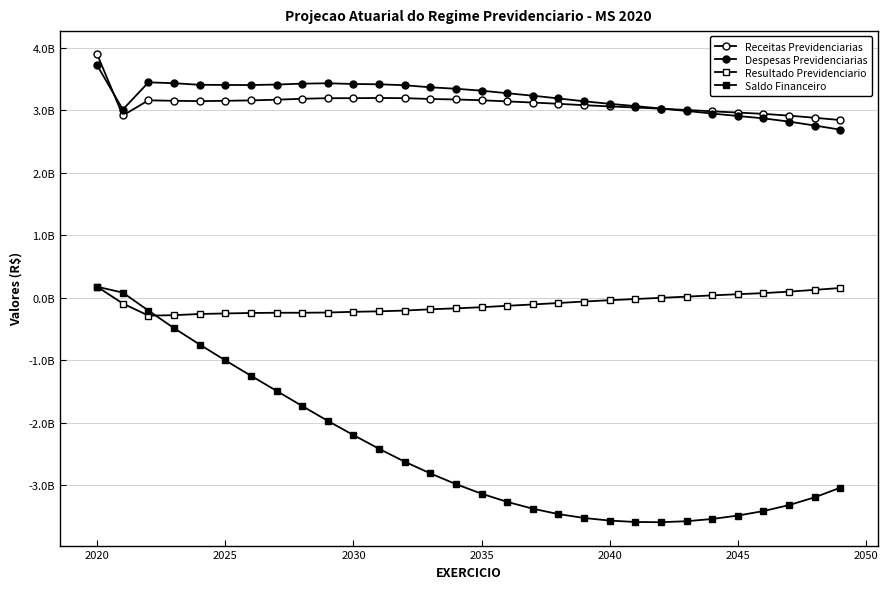

Is this an area chart (filled region under the line)?

No